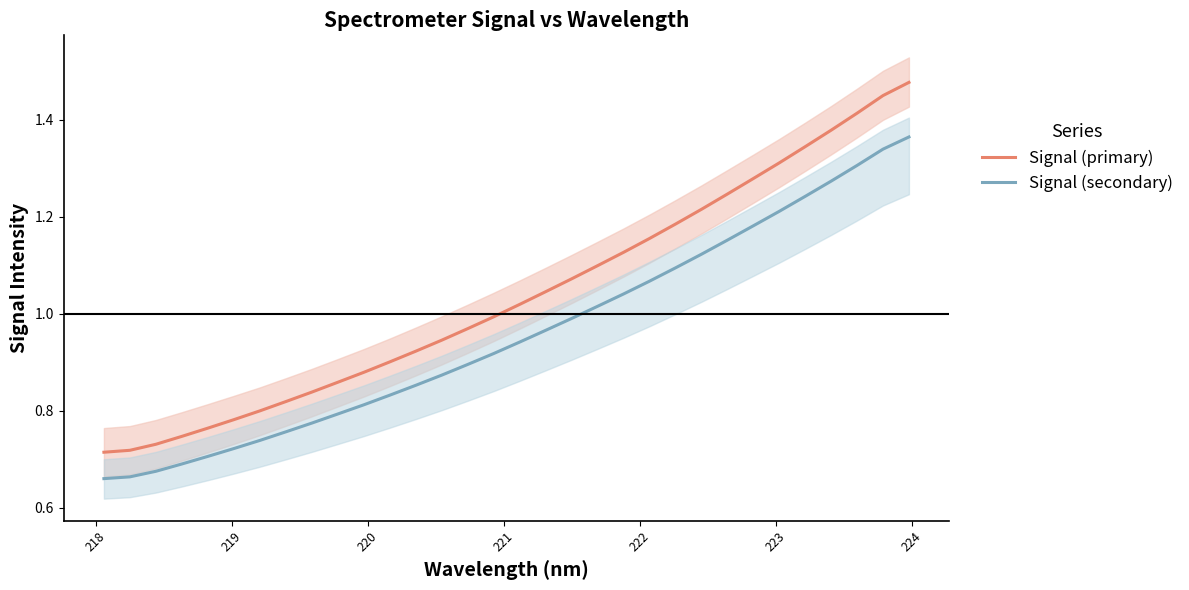

True or false: Signal (primary) and Signal (secondary) intersect in this chart.

False